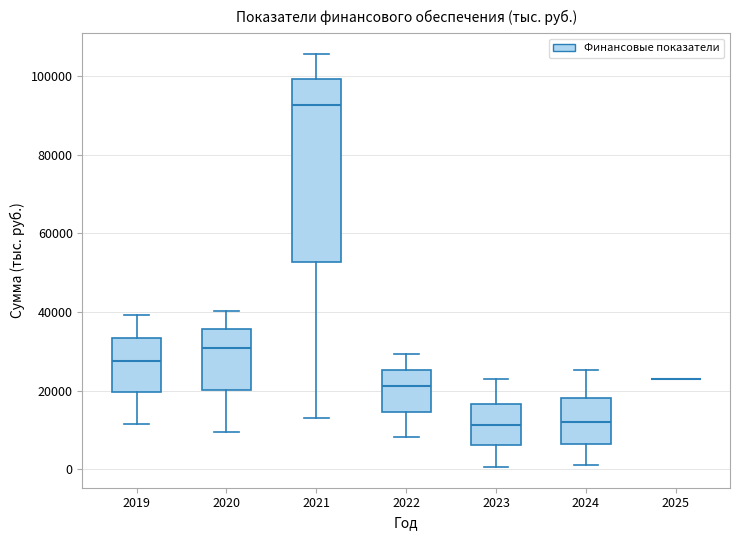

Reading left to right, transcribe this box plot: for each box, give where its median line is, the range the box spans, and where its two whiskers end, as read against the y-axis. The values are not printed on the chart, so give them approximately, as read against the axis.

2019: median 28000, box 20000 to 34000, whiskers 12000 to 40000
2020: median 30000, box 20000 to 36000, whiskers 10000 to 40000
2021: median 92000, box 52000 to 100000, whiskers 12000 to 106000
2022: median 22000, box 14000 to 26000, whiskers 8000 to 30000
2023: median 12000, box 6000 to 16000, whiskers 0 to 22000
2024: median 12000, box 6000 to 18000, whiskers 2000 to 26000
2025: box collapsed to a line at 24000, whiskers 24000 to 24000